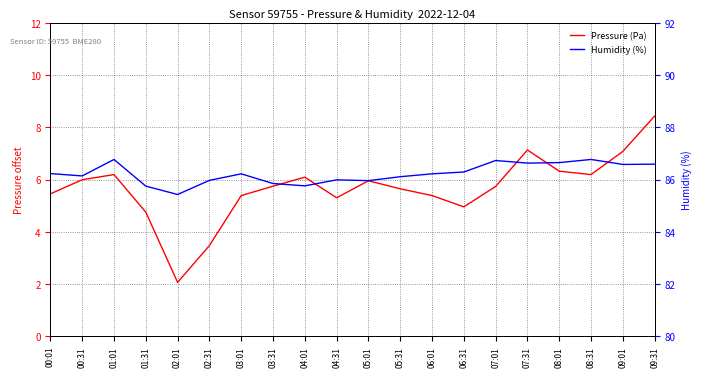

Rank the series by their maximum value, from highest to lowest.

Humidity (%), Pressure (Pa)